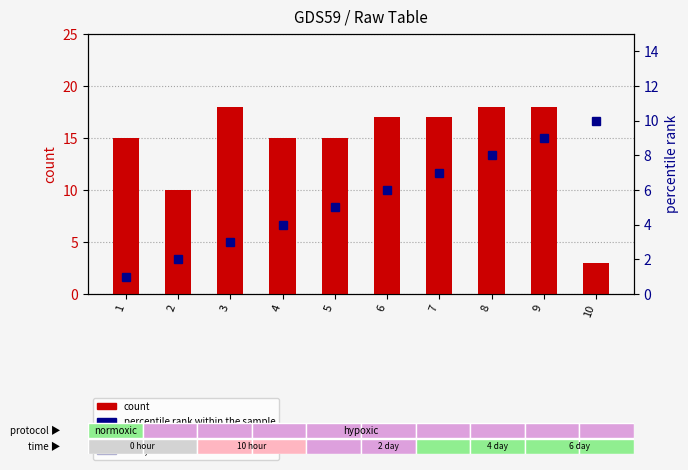

What is the spread (max minus min) of values at 8?

10